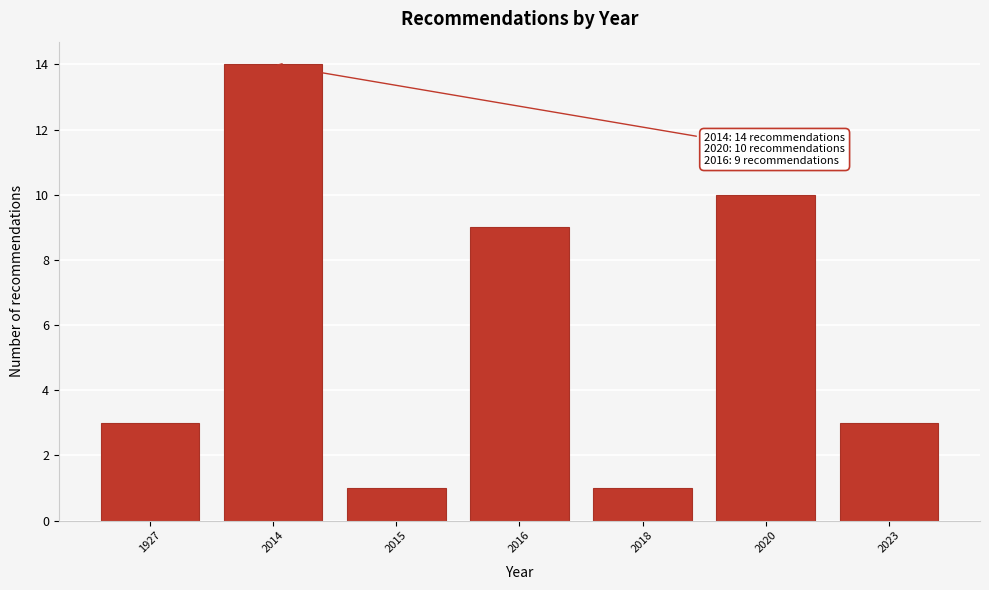

Reading left to right, extract all data points from this chart.

3	14	1	9	1	10	3